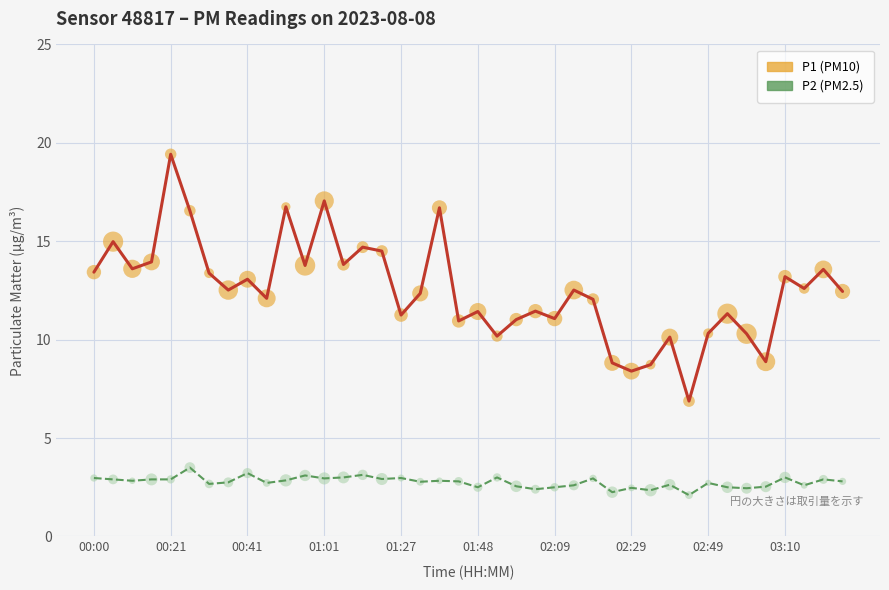

Which series reaches the minimum Y coordinate?

P2 (PM2.5)